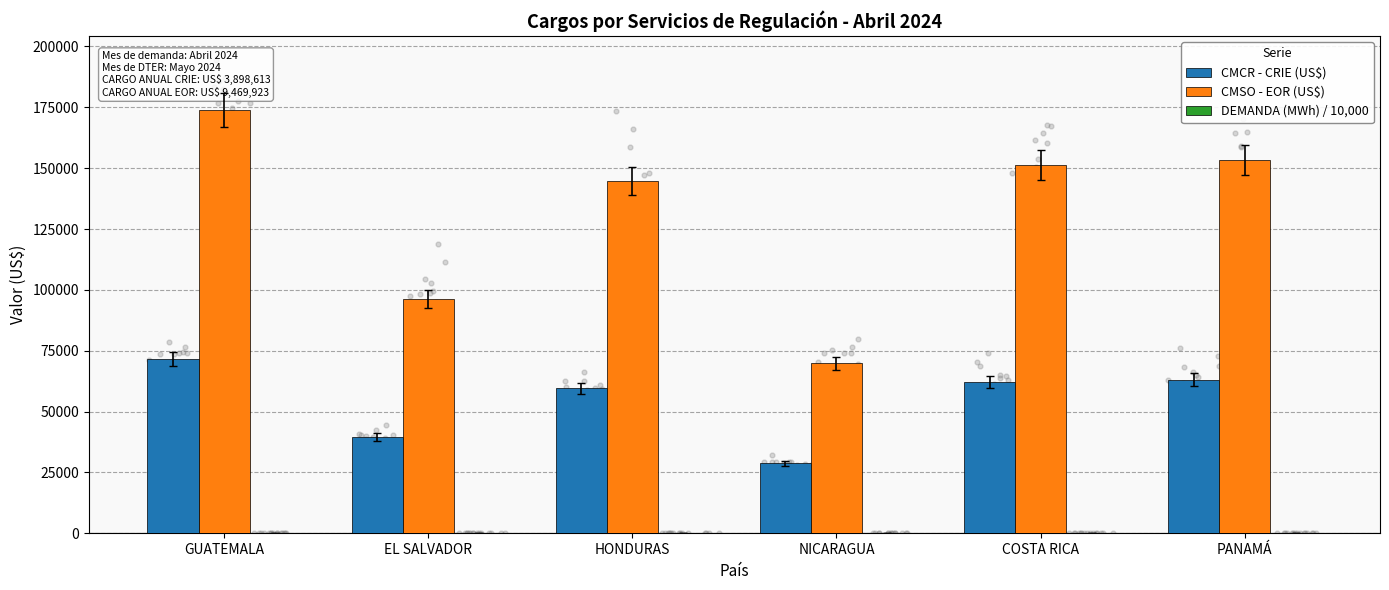

Which series contains the lowest Y value?

DEMANDA (MWh) / 10,000